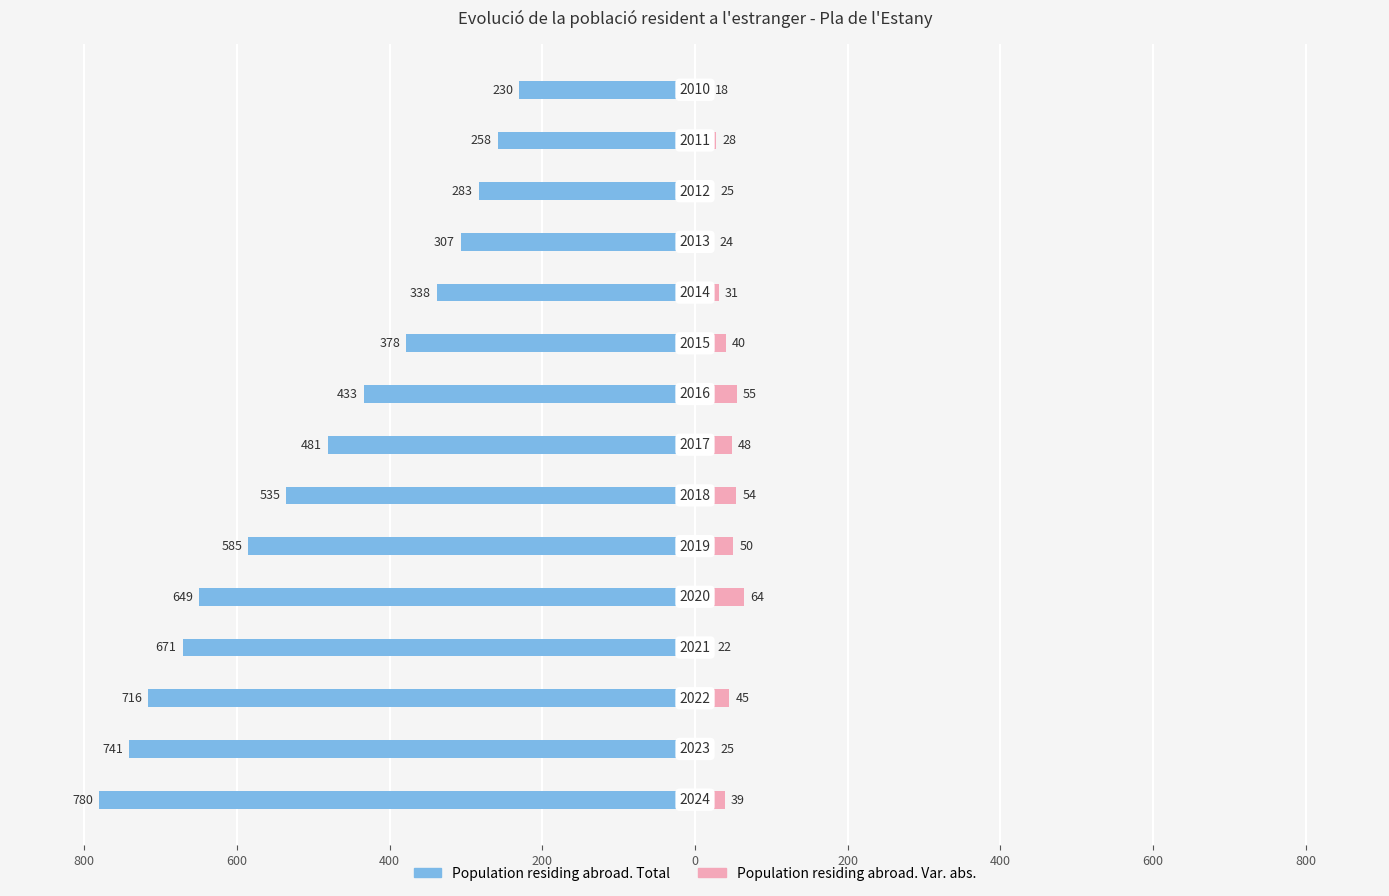

The Population residing abroad. Total series shows -283 at 12. True or false?

True